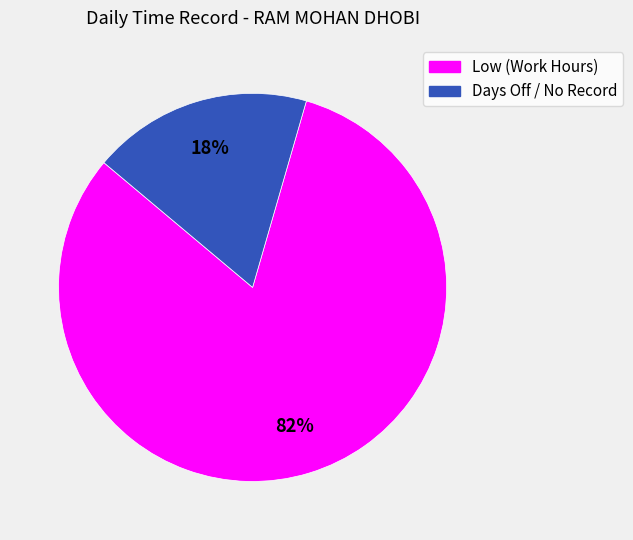

To the nearest percent, what is the average slice percentage?

50%